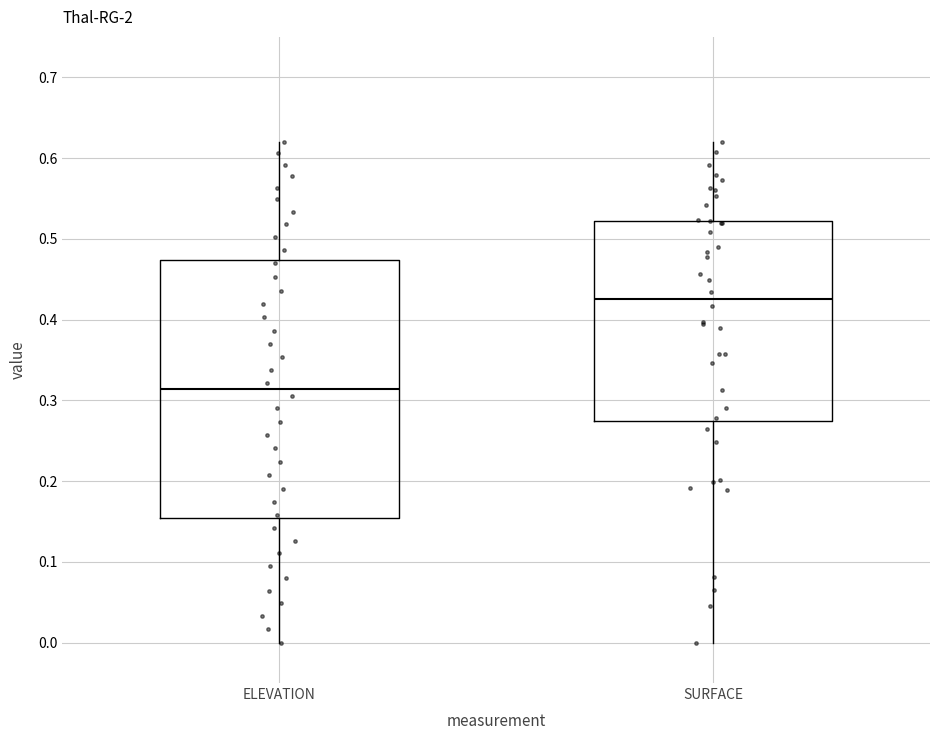

Reading left to right, read every box against the y-axis: the position of its median line, the range the box covers, and the ends of its whiskers. The values are not printed on the chart, so give them approximately, as read against the axis.

ELEVATION: median 0.31, box 0.15 to 0.47, whiskers 0.00 to 0.62
SURFACE: median 0.43, box 0.27 to 0.52, whiskers 0.00 to 0.62